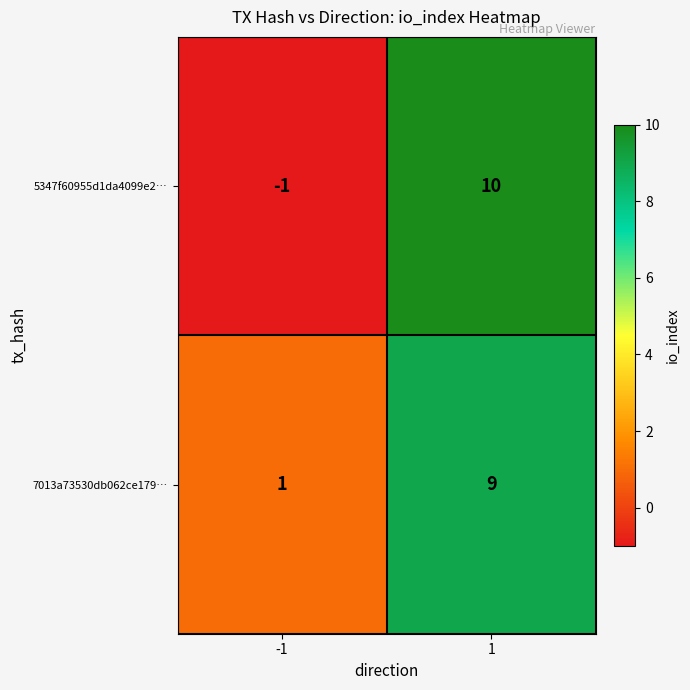

Count the number of categories in the chart.

2